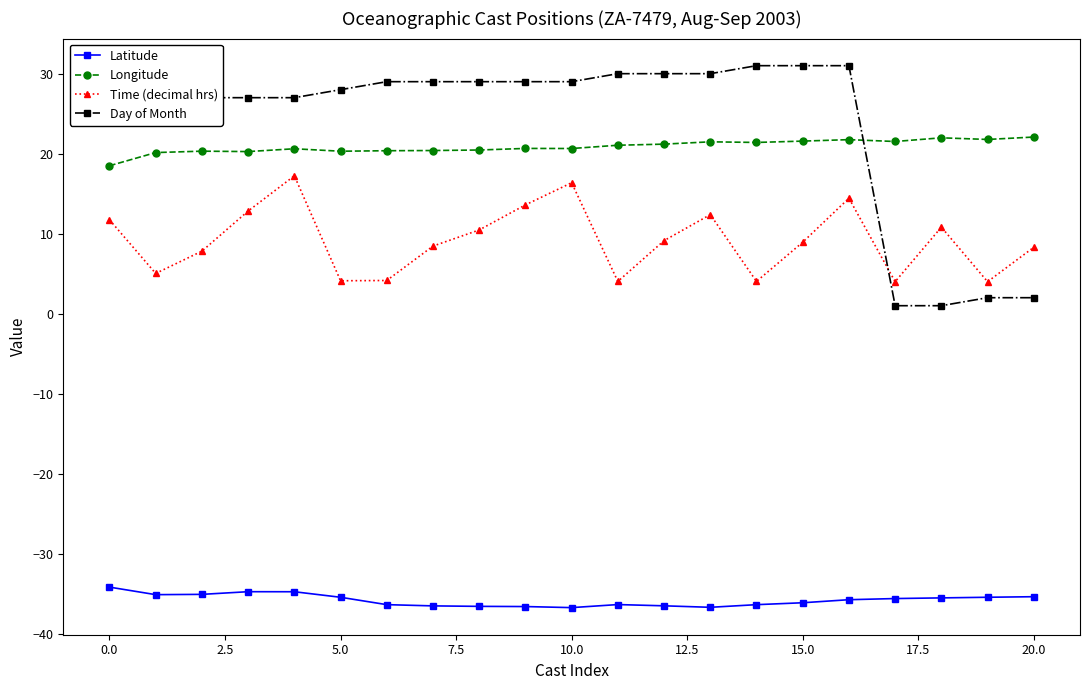

In Time (decimal hrs), how many points are lower than both neighbors (excluding endpoints)?

6